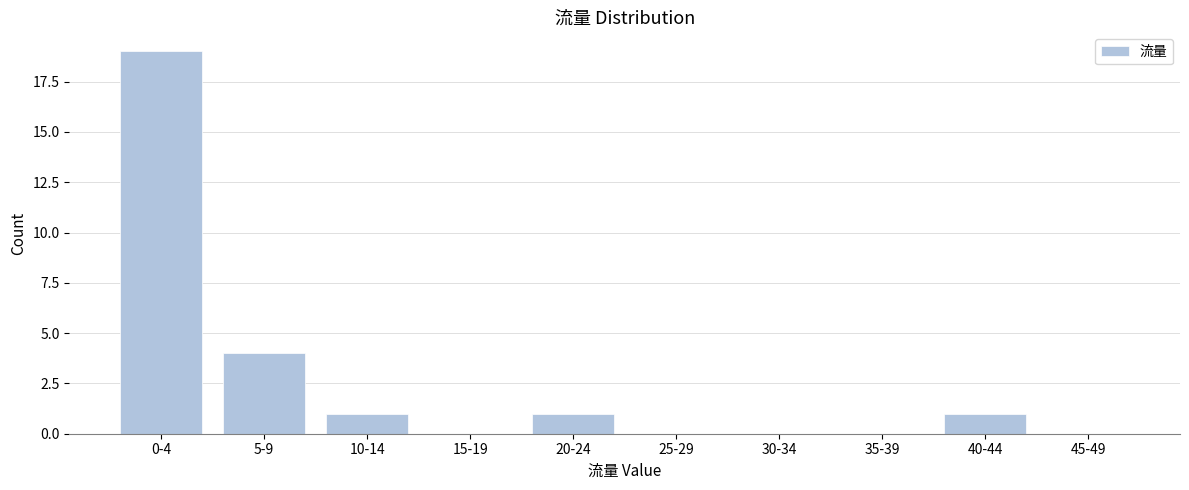

Reading right to left, extract all data points from this chart.

45-49=0	40-44=1	35-39=0	30-34=0	25-29=0	20-24=1	15-19=0	10-14=1	5-9=4	0-4=19